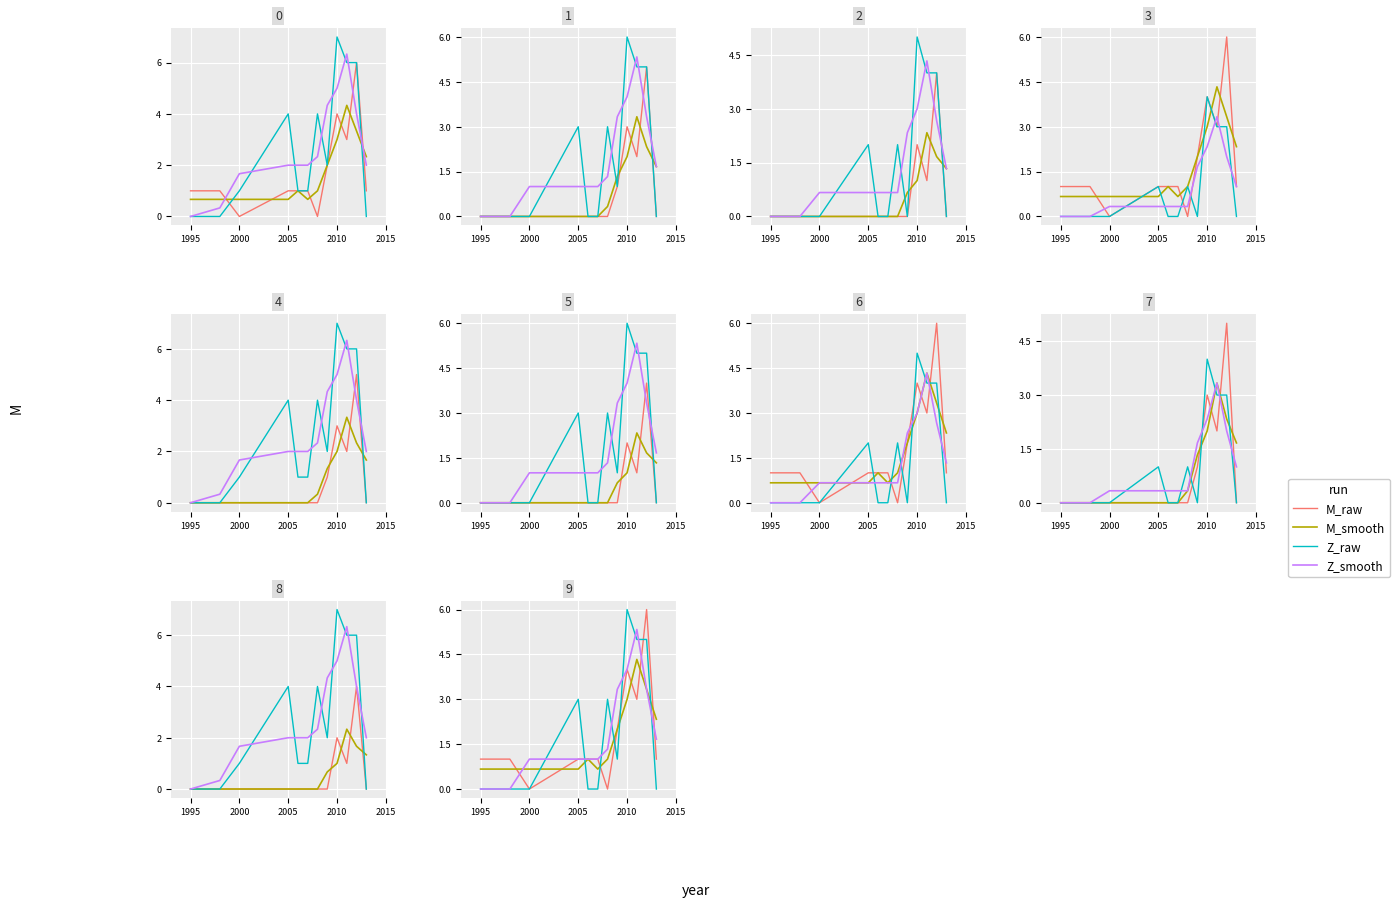

Which category has the highest value in the Z_raw series?

2010